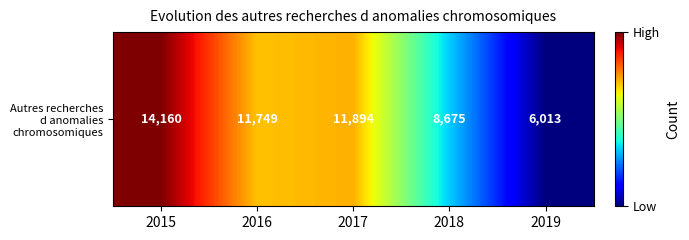

Where does the data first go above 11749?

2015